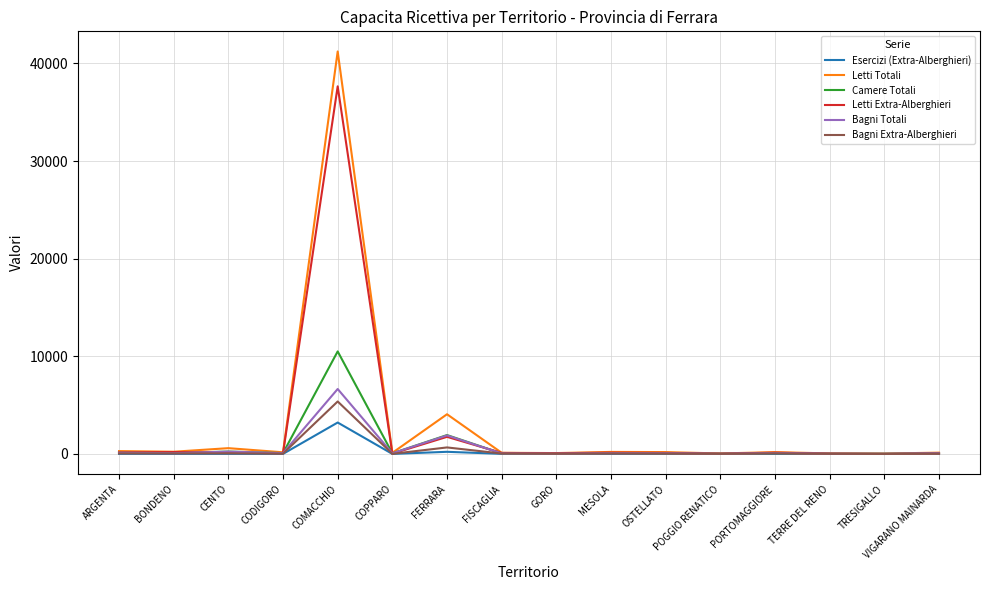

What is the maximum value shown in the chart?

41218